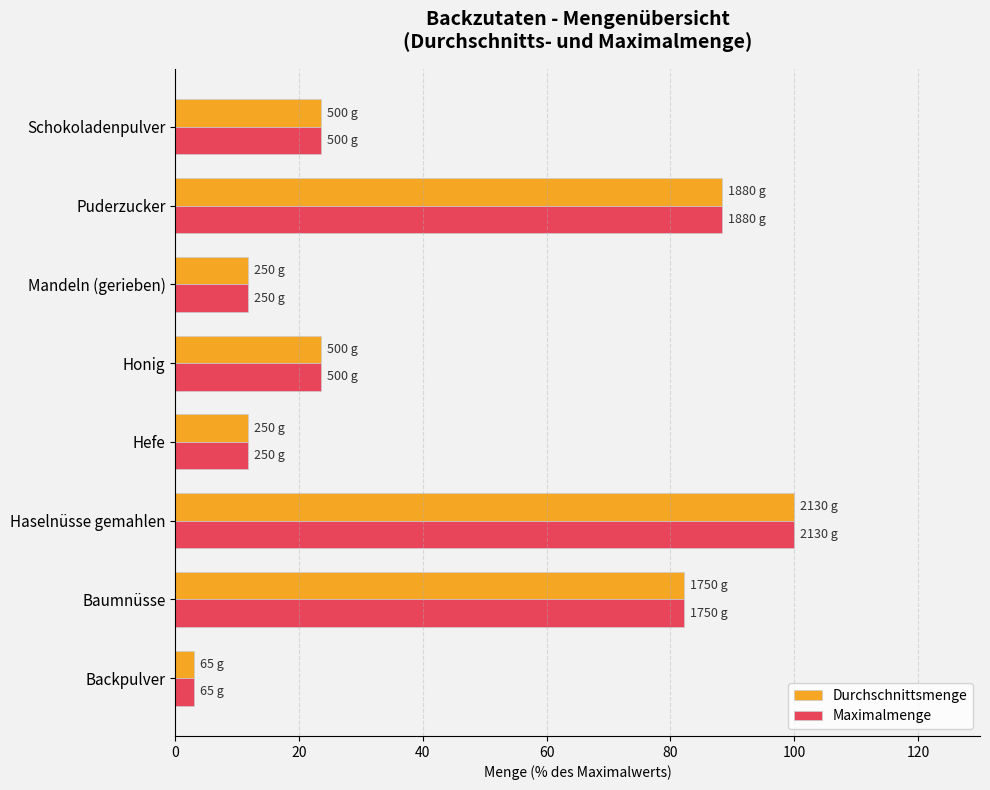

At which category does the chart reach its peak across all series?

Haselnüsse gemahlen